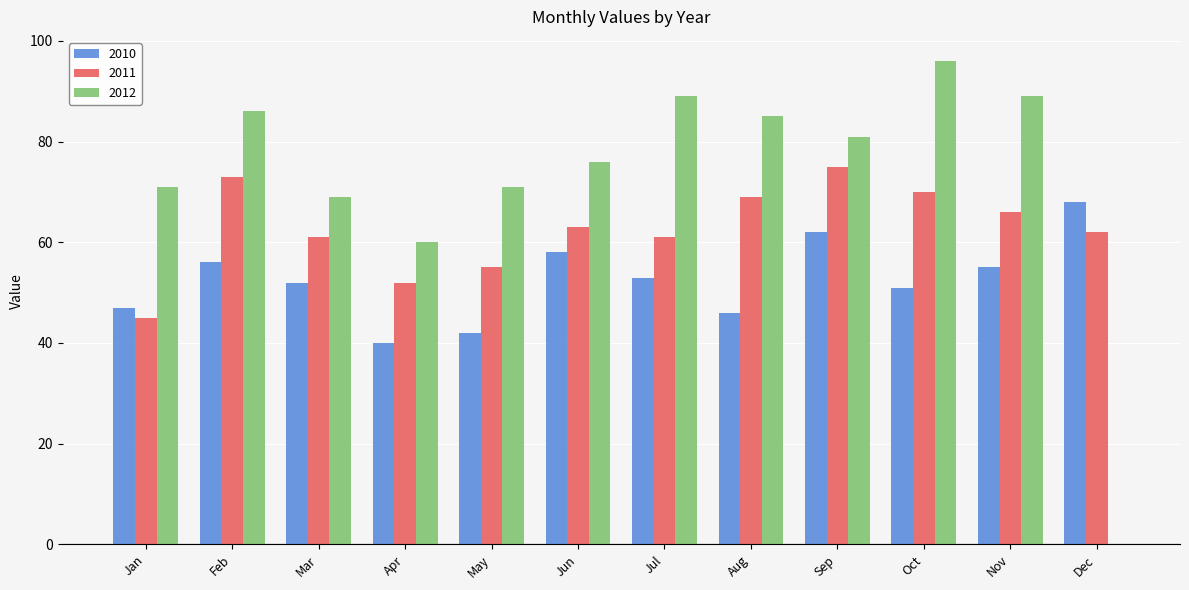

What is the sum of the 2011 values at May and Jan?

100